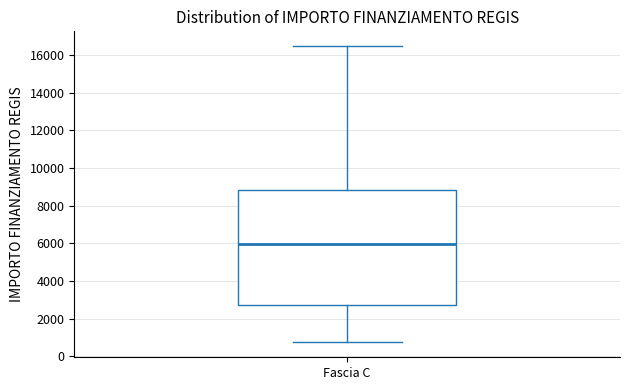

Transcribe this box plot: give where the median line is, the range the box spans, and where the two whiskers end, as read against the y-axis. The values are not printed on the chart, so give them approximately, as read against the axis.

median 6000, box 2800 to 8800, whiskers 800 to 16400